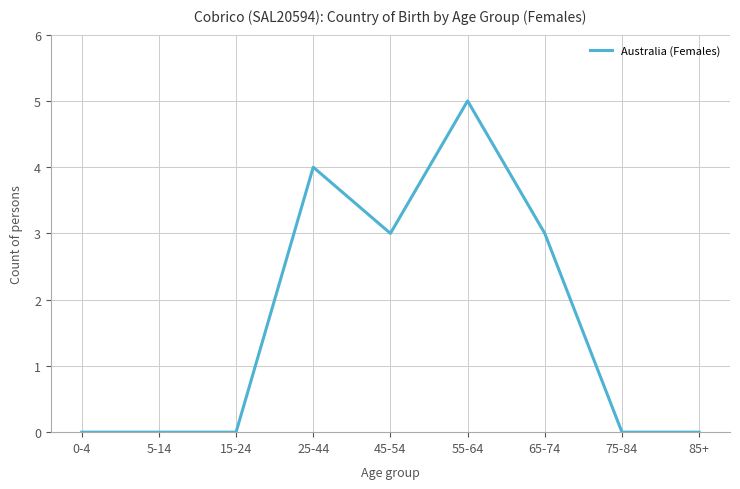

True or false: the data shows 0 at 75-84.

True